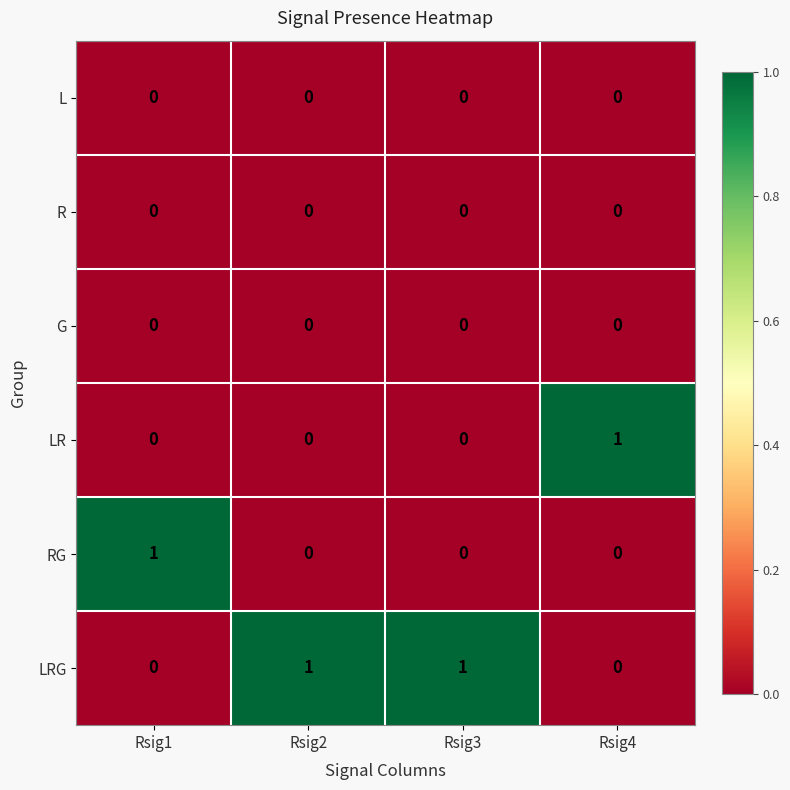

Is it true that L equals 0 at Rsig1?

True